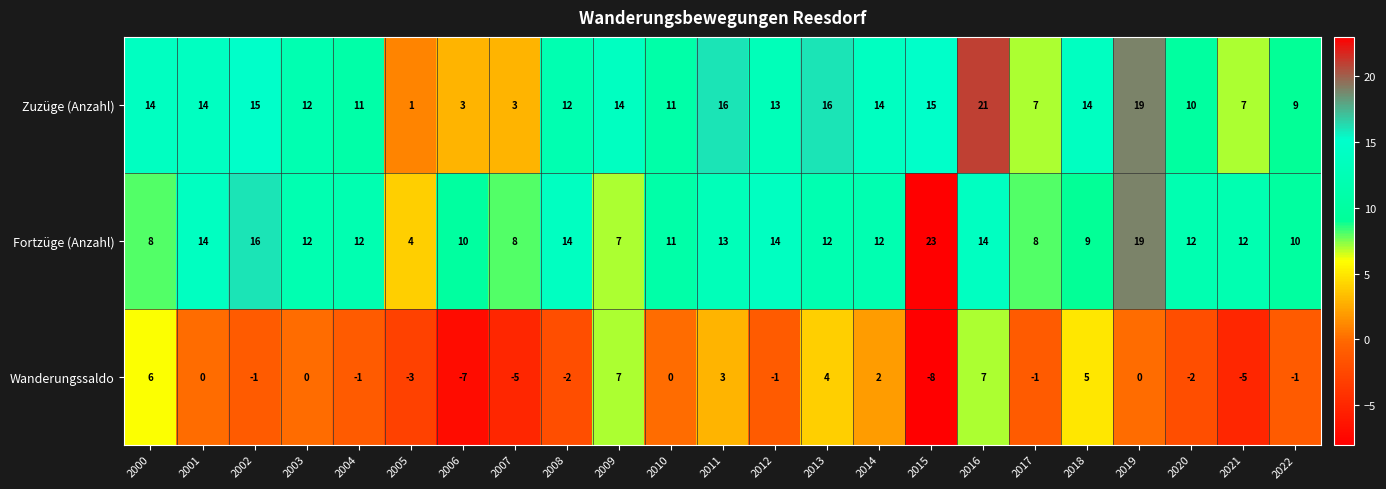

What is the difference between the Wanderungssaldo values at 2014 and 2007?

7